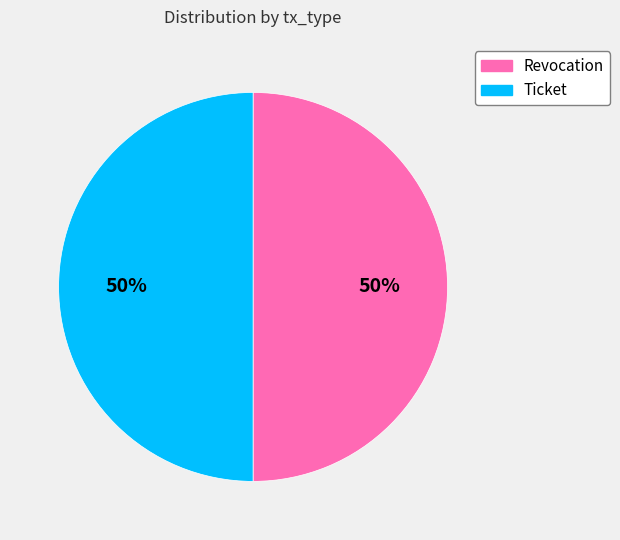

To the nearest percent, what is the average slice percentage?

50%